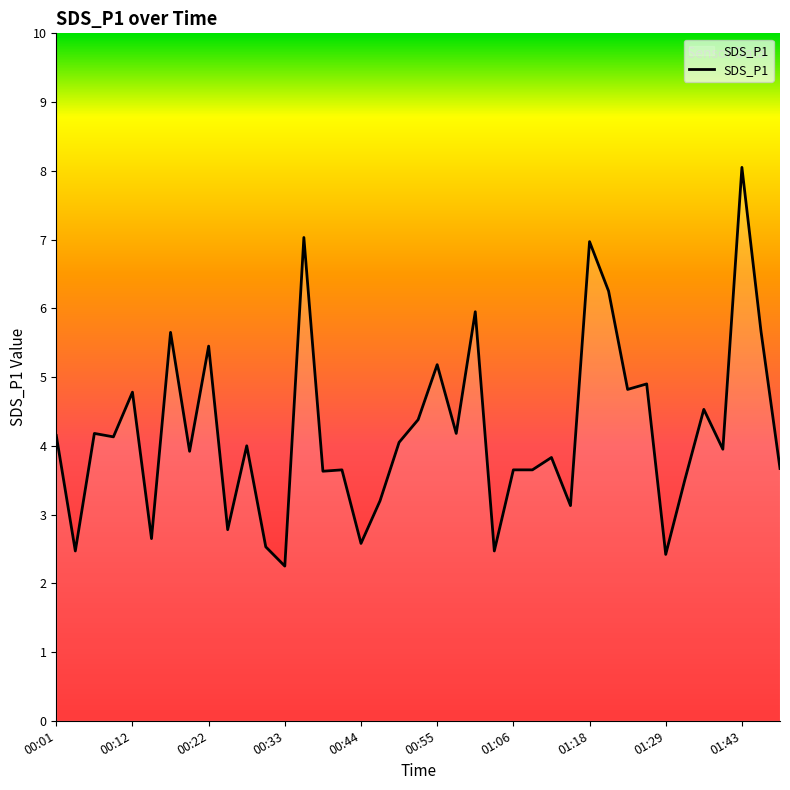

What is the maximum value shown in the chart?

8.1